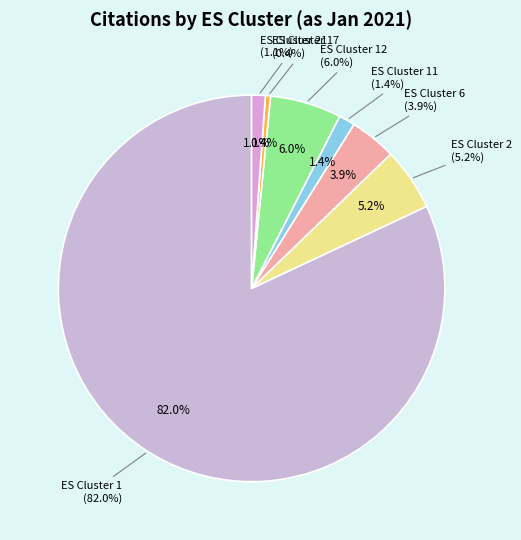

Combined, what portion of the pie is ES Cluster 17 and ES Cluster 1?

82.4%